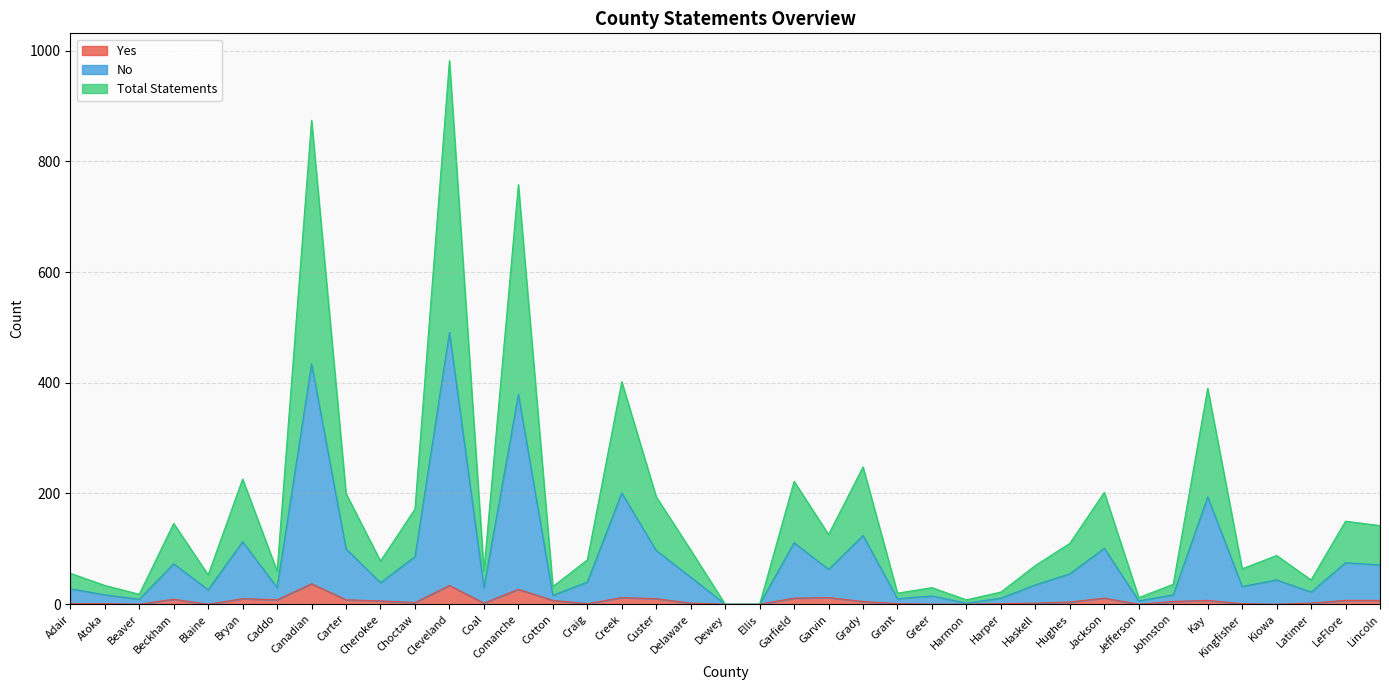

Where is Total Statements nearest to the value 491?

Creek